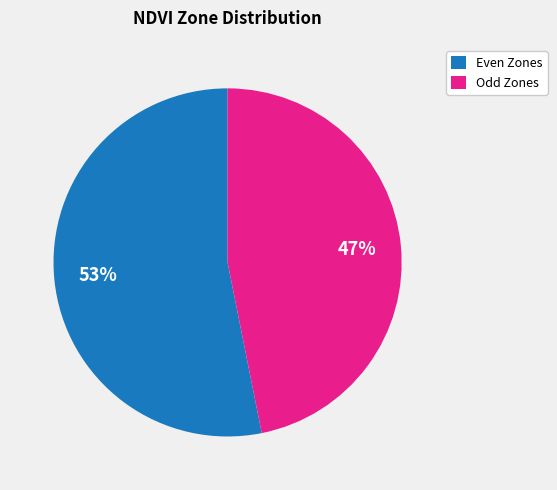

Is it true that Odd Zones is 47% of the pie?

True